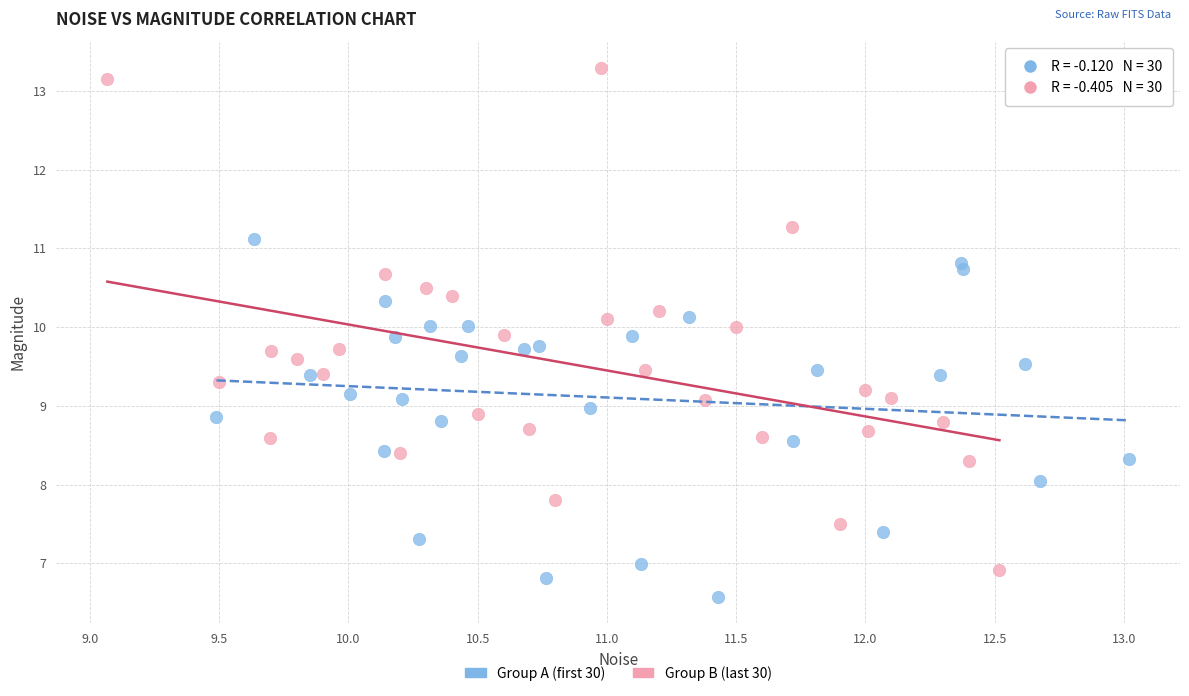

Which series reaches the maximum Y coordinate?

Group B (last 30)